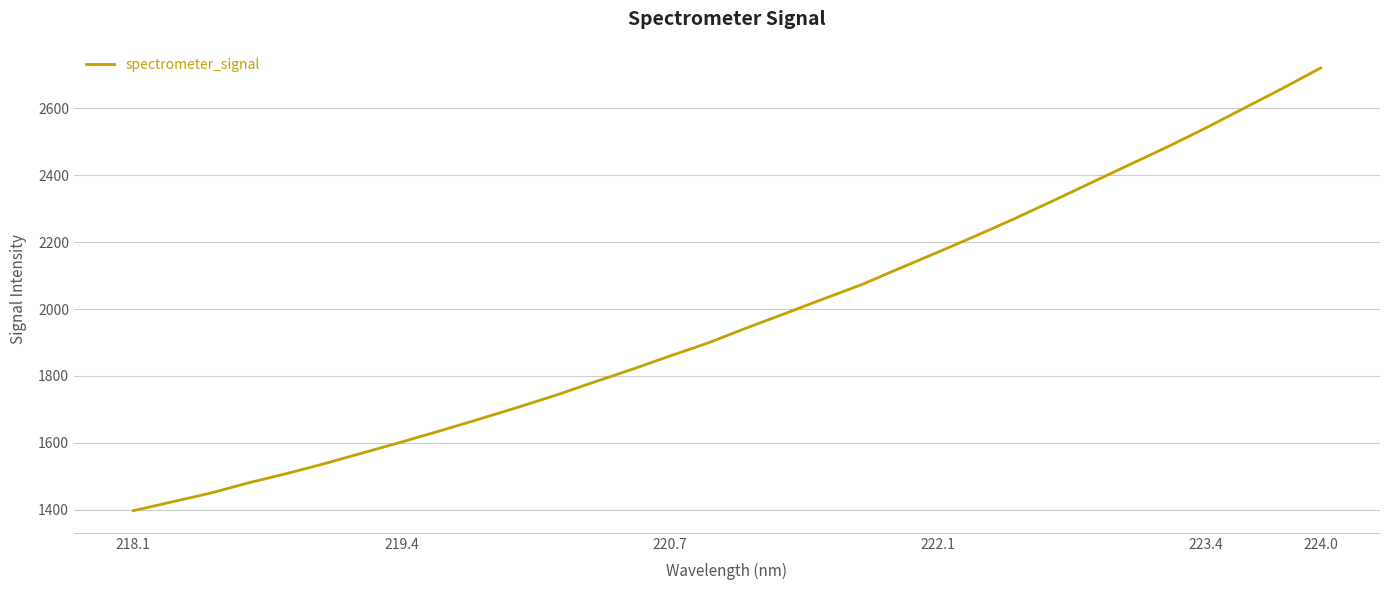

What is the smallest value displayed?

1397.0